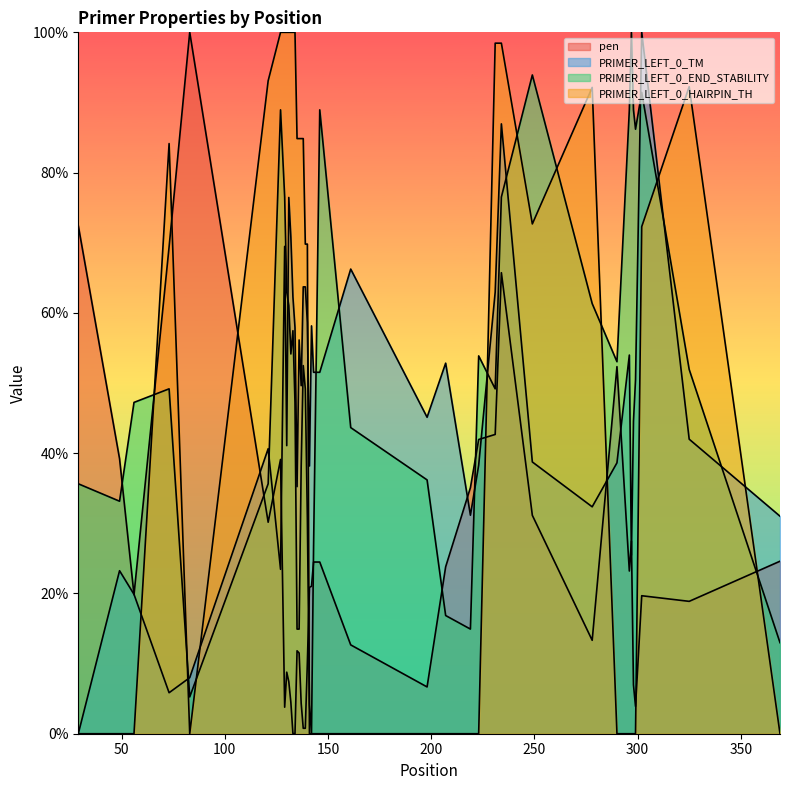

How many data points in PRIMER_LEFT_0_HAIRPIN_TH are less than 69?

19